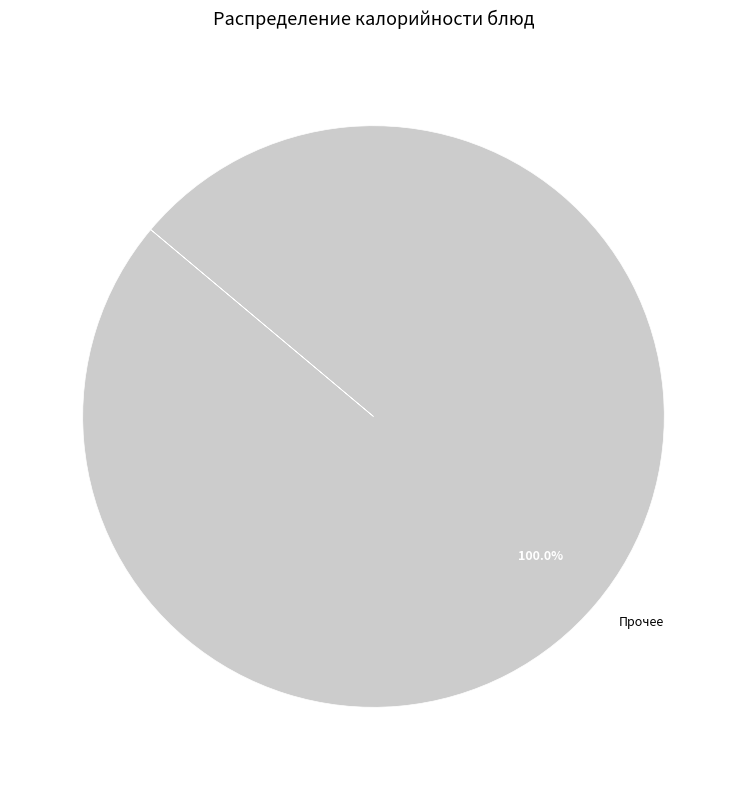

Rank the categories by value from lowest to highest.

Прочее